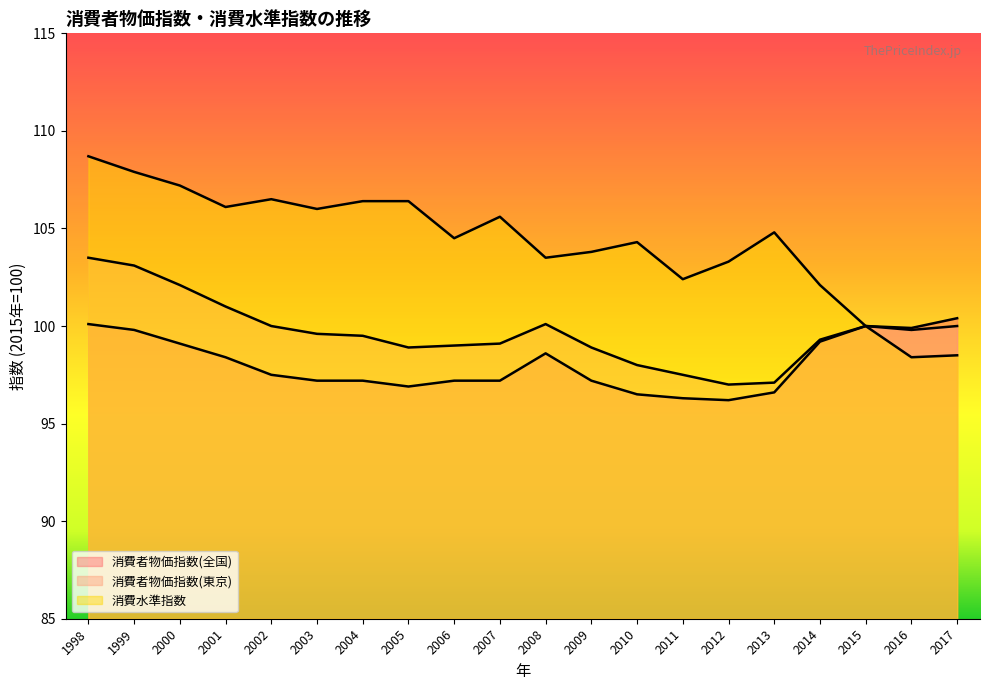

What is the sum of all 消費者物価指数(東京) values?

1993.5